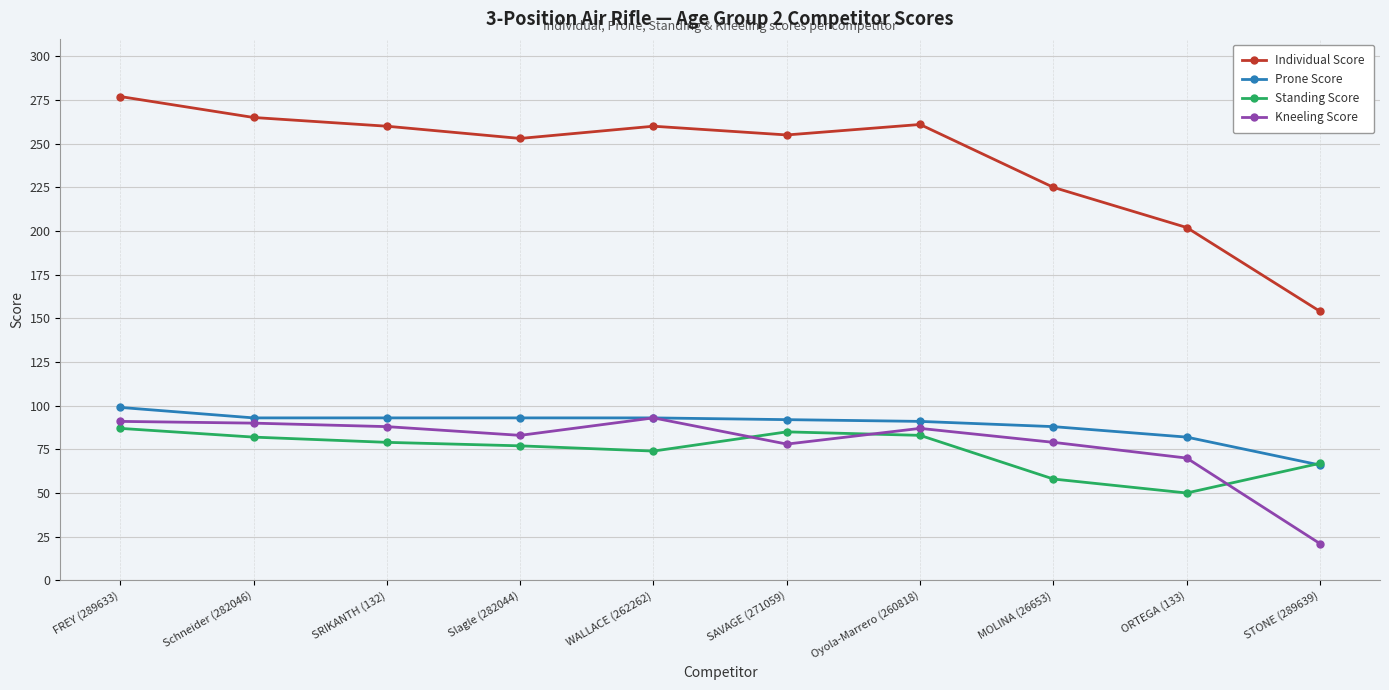

Where is Kneeling Score nearest to the value 57?

ORTEGA (133)